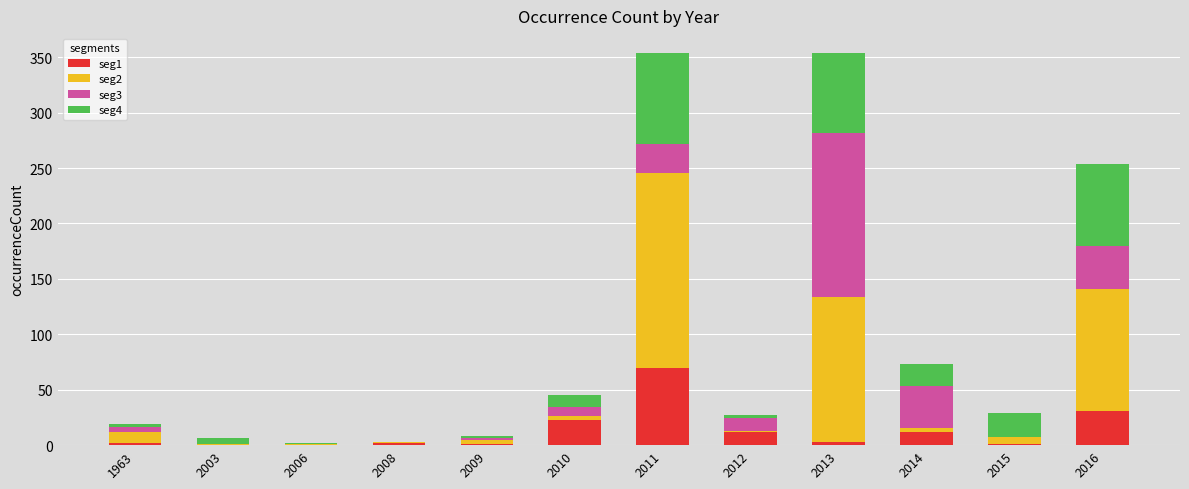

What are all the series names shown in the legend?

seg1, seg2, seg3, seg4